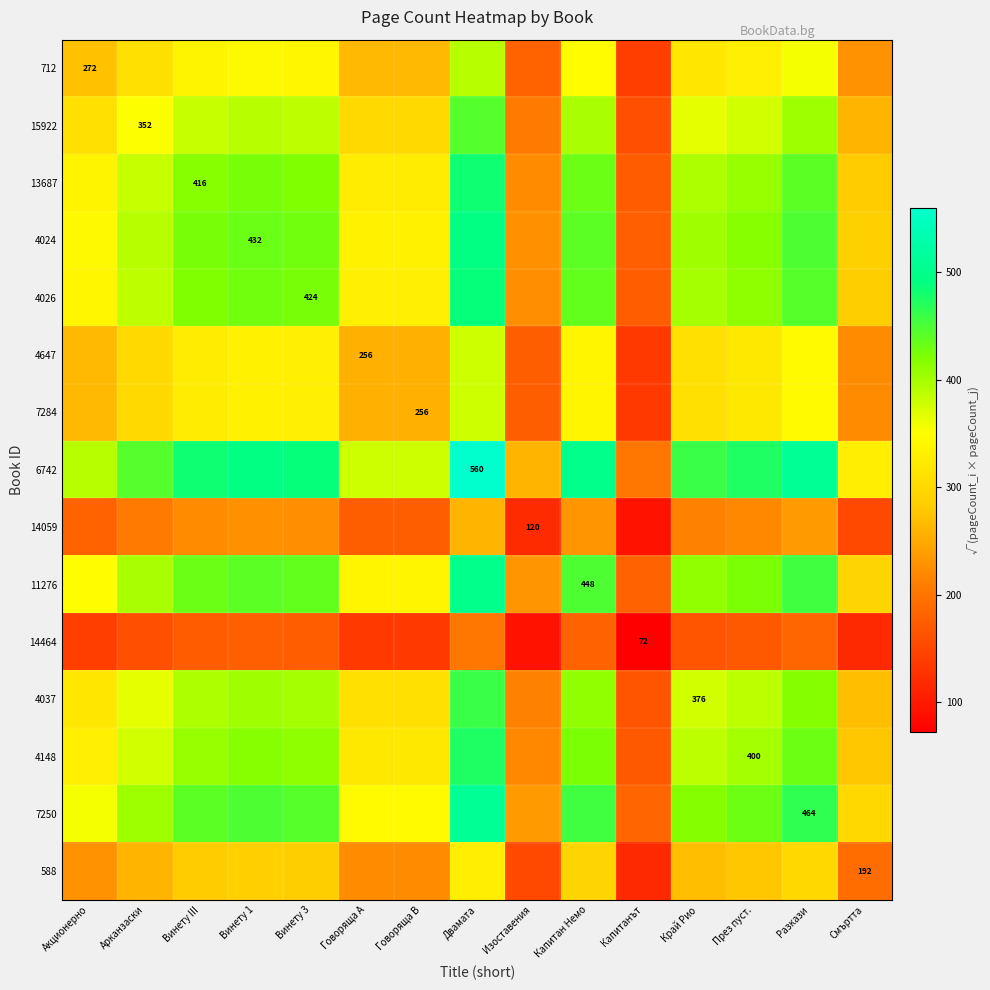

Which series has the largest total across all categories?

6742